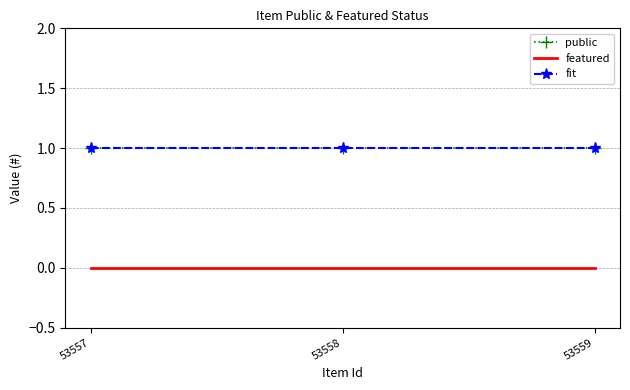

Does the chart have visible grid lines?

Yes